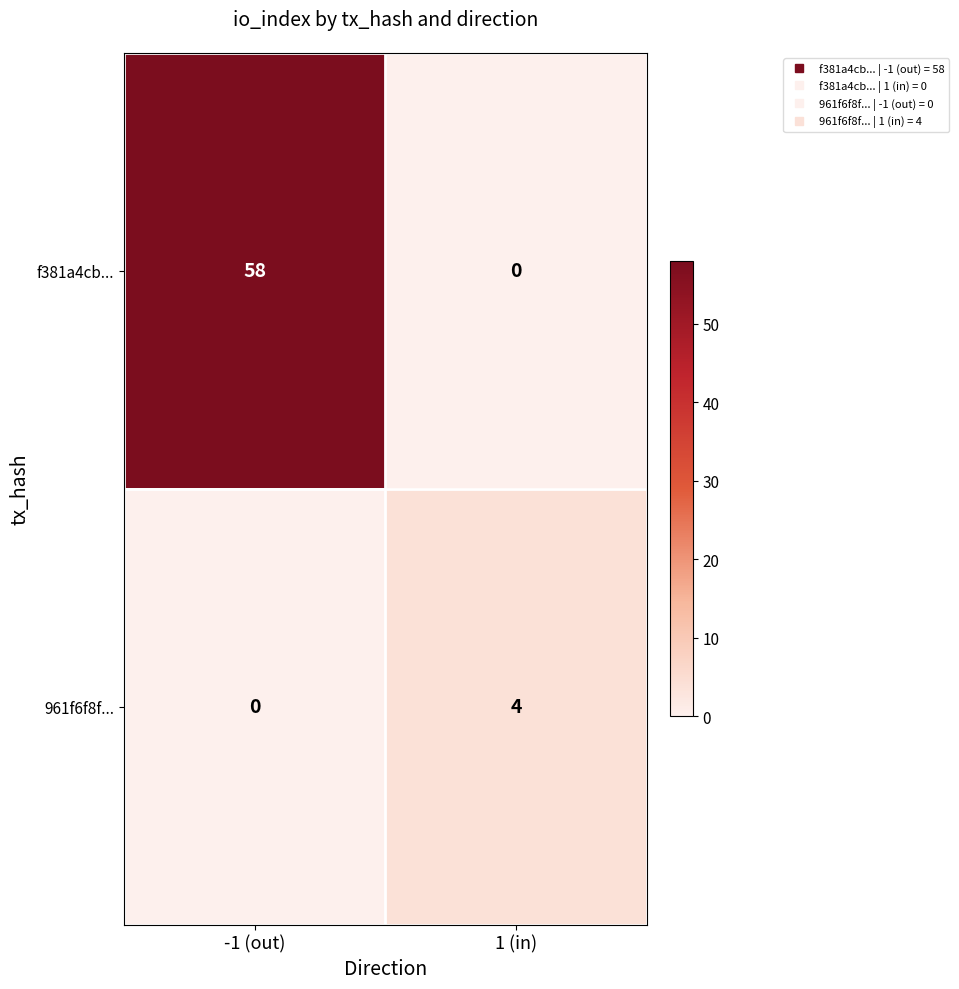

What is the maximum value shown in the chart?

58